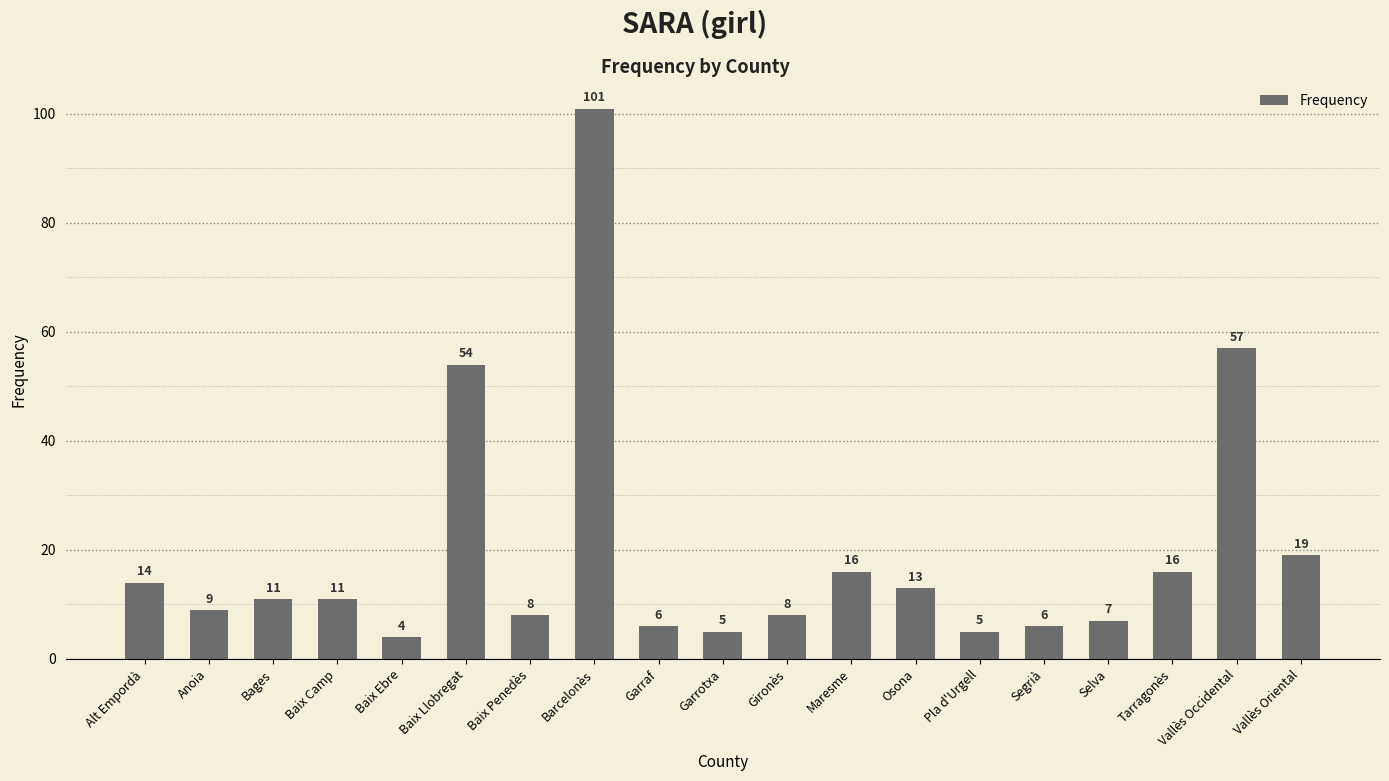

What is the label of the 6th bar from the right?

Pla d'Urgell